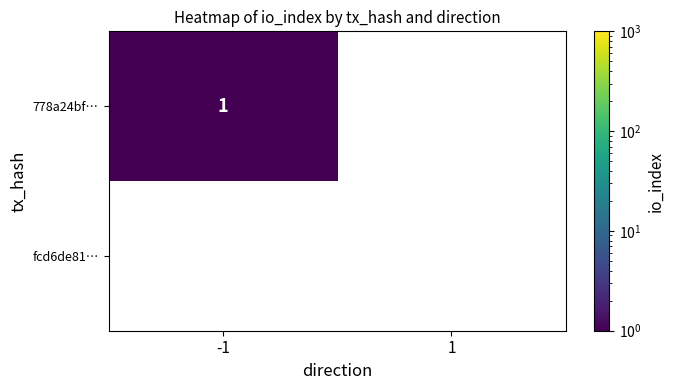

How many categories are shown in the chart?

2